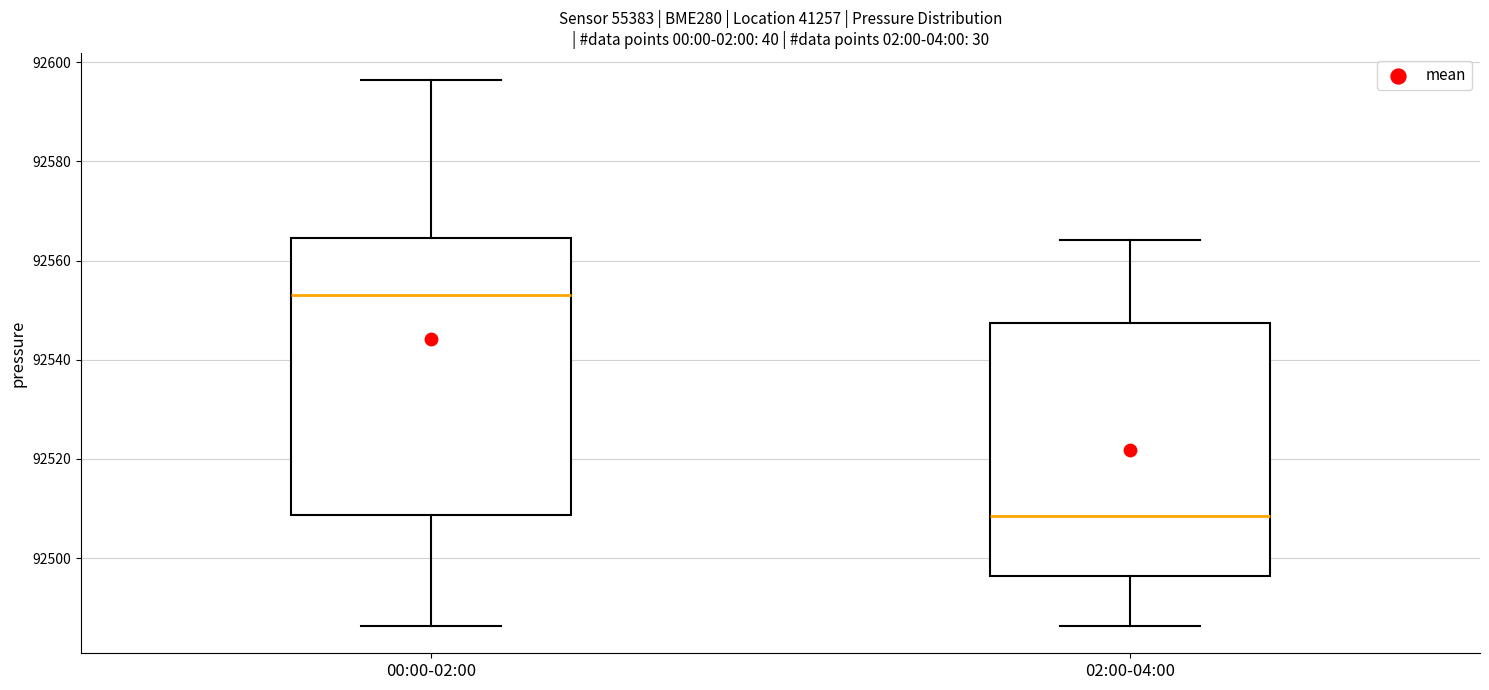

Reading left to right, transcribe this box plot: for each box, give where its median line is, the range the box spans, and where its two whiskers end, as read against the y-axis. The values are not printed on the chart, so give them approximately, as read against the axis.

00:00-02:00: median 92554, box 92508 to 92564, whiskers 92486 to 92596
02:00-04:00: median 92508, box 92496 to 92548, whiskers 92486 to 92564